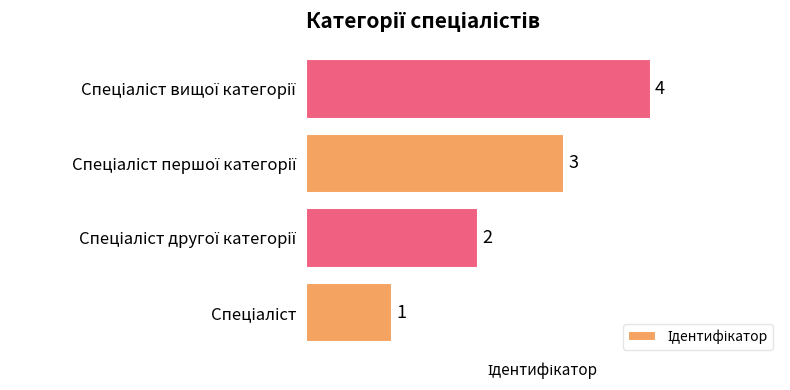

What is the difference between the maximum and minimum values?

3